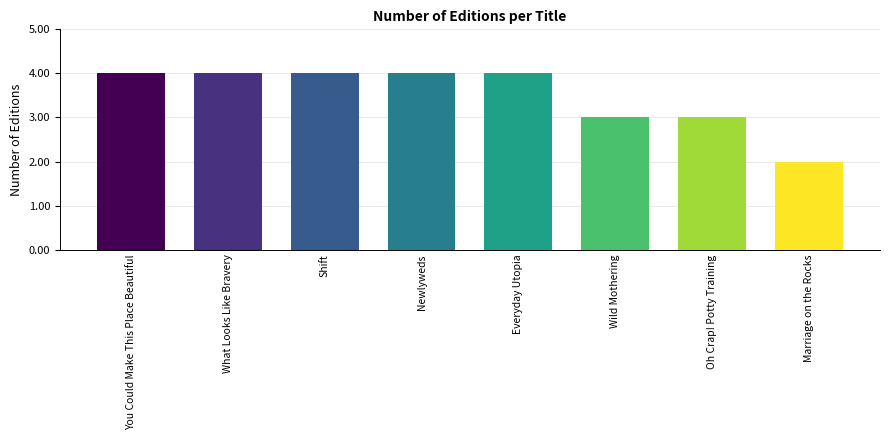

Which has a higher value, Everyday Utopia or Marriage on the Rocks?

Everyday Utopia